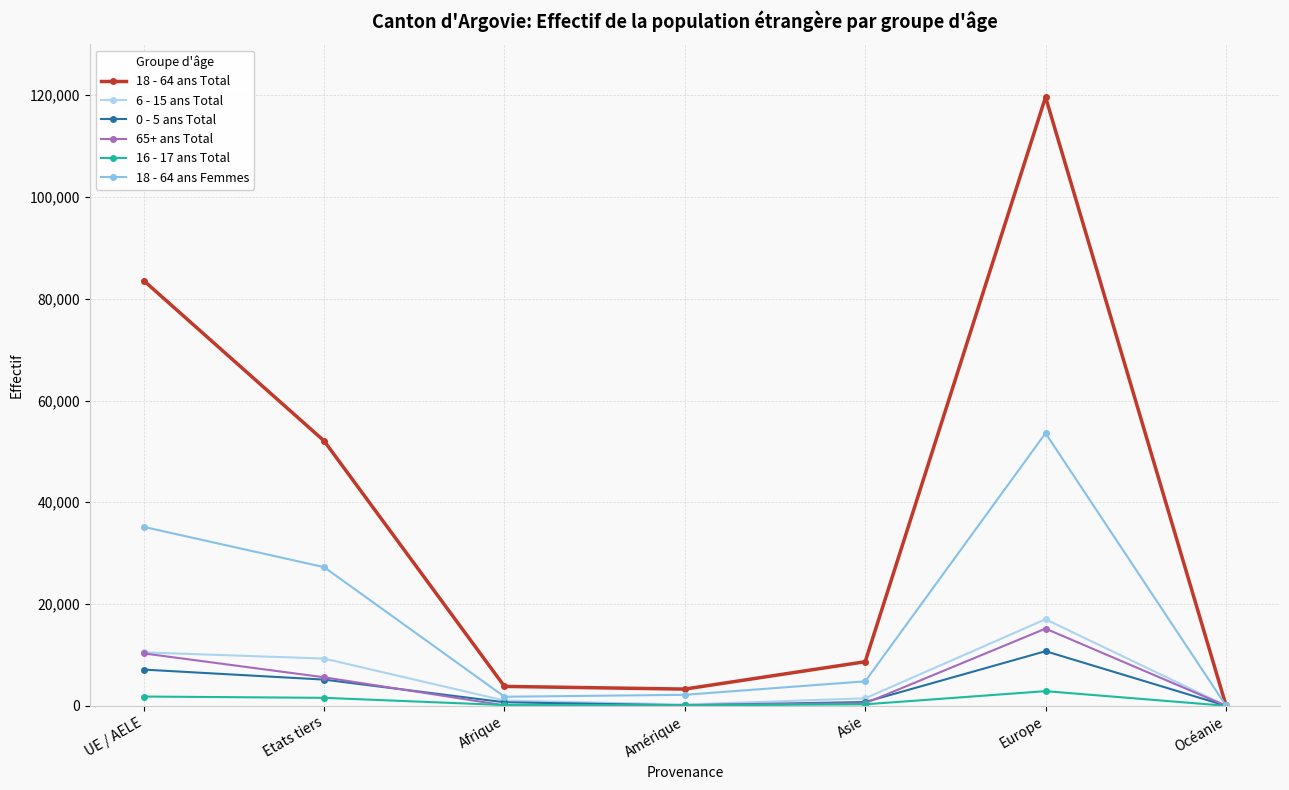

At which category is the sum across all series the highest?

Europe